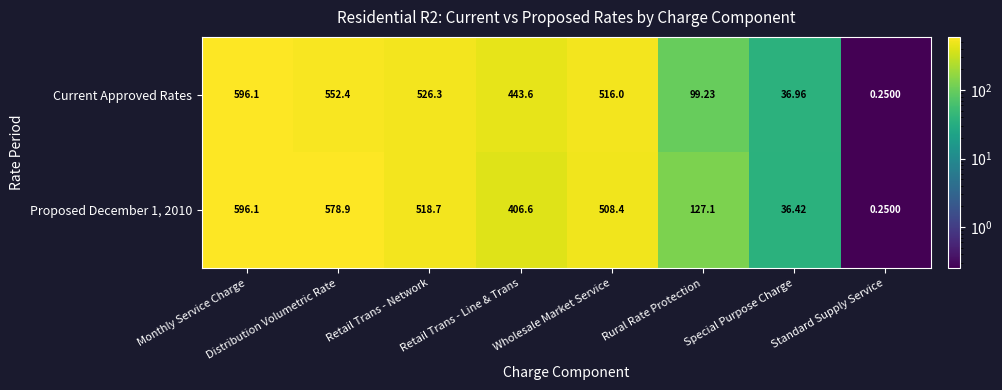

Which category has the highest value in the Current Approved Rates series?

Monthly Service Charge